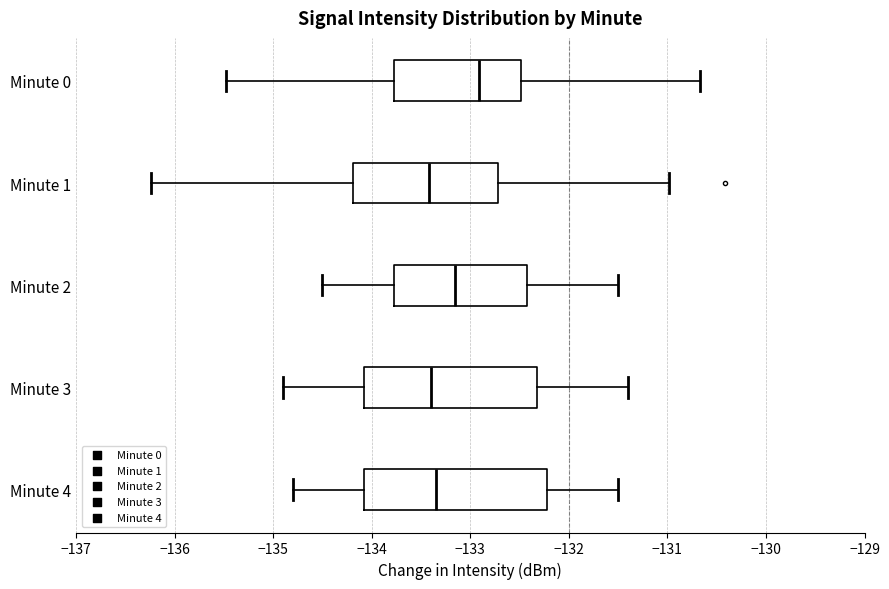

Which box's median line is the furthest to the right?

Minute 0